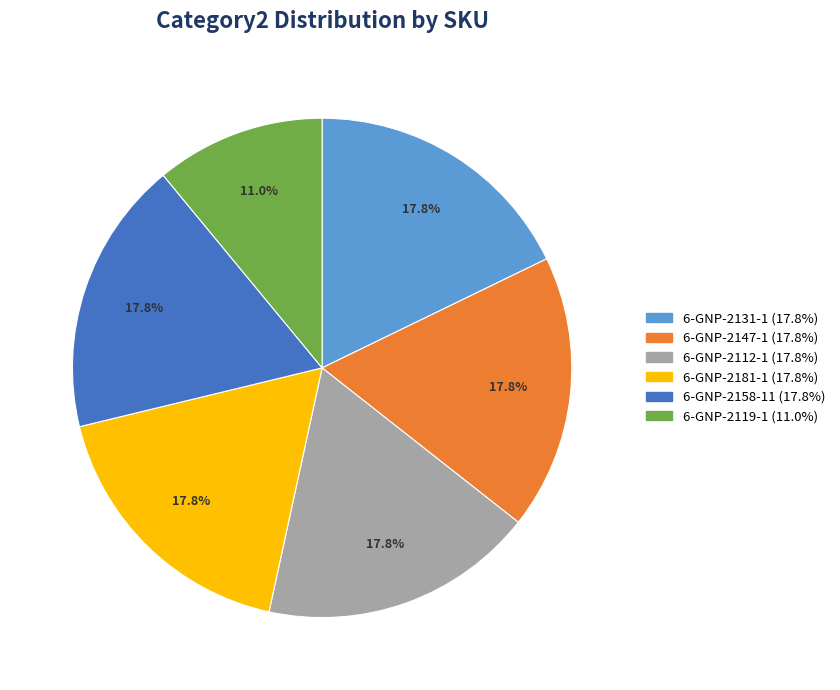

Is there a majority slice in this chart?

No